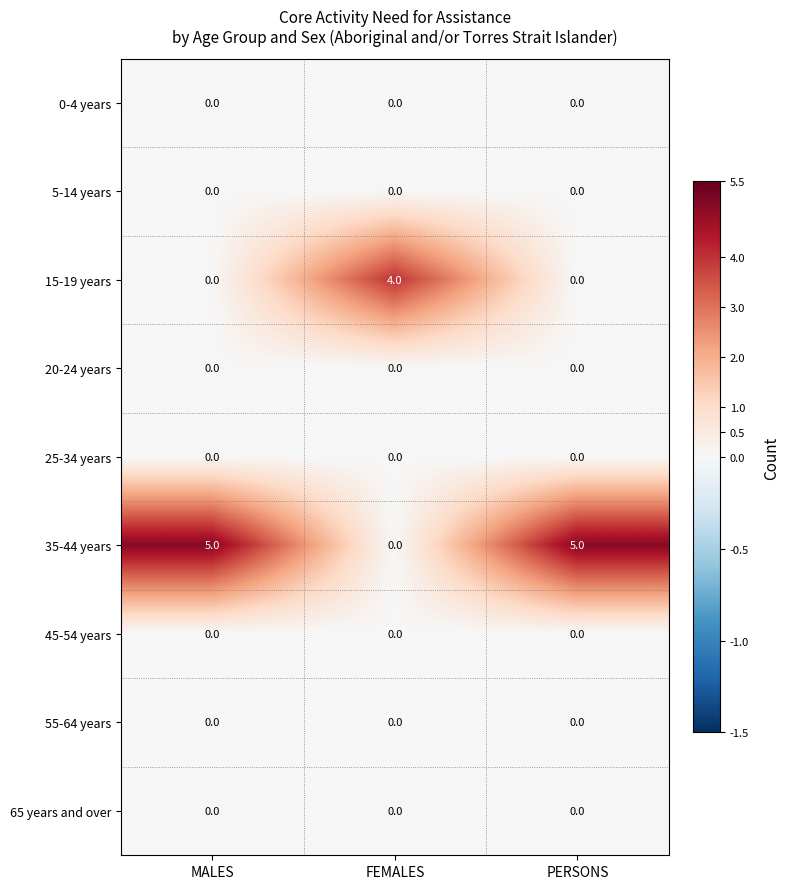

What is the total value across all series at PERSONS?

5